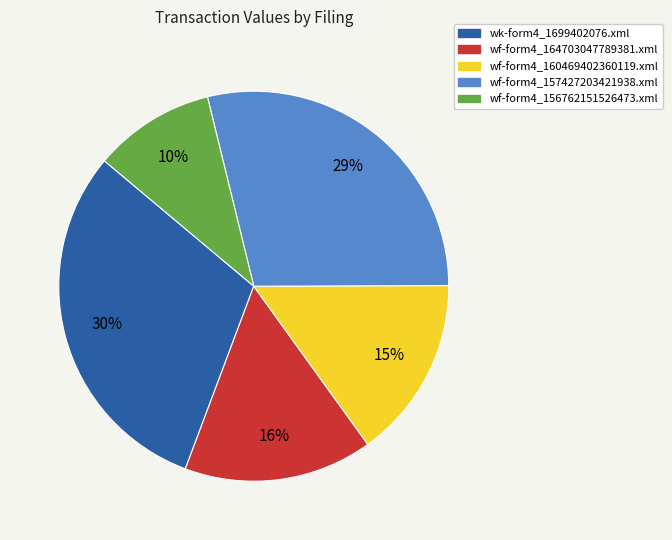

Rank the categories by value from lowest to highest.

wf-form4_156762151526473.xml, wf-form4_160469402360119.xml, wf-form4_164703047789381.xml, wf-form4_157427203421938.xml, wk-form4_1699402076.xml